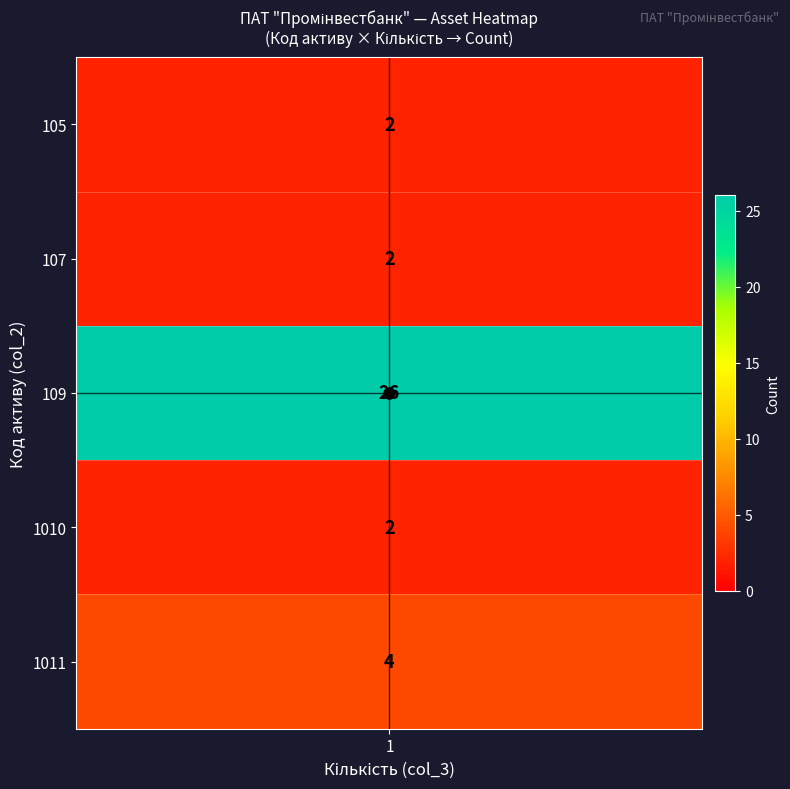

List the labels in order of 107 value, smallest first.

1010, 107, 105, 1011, 109